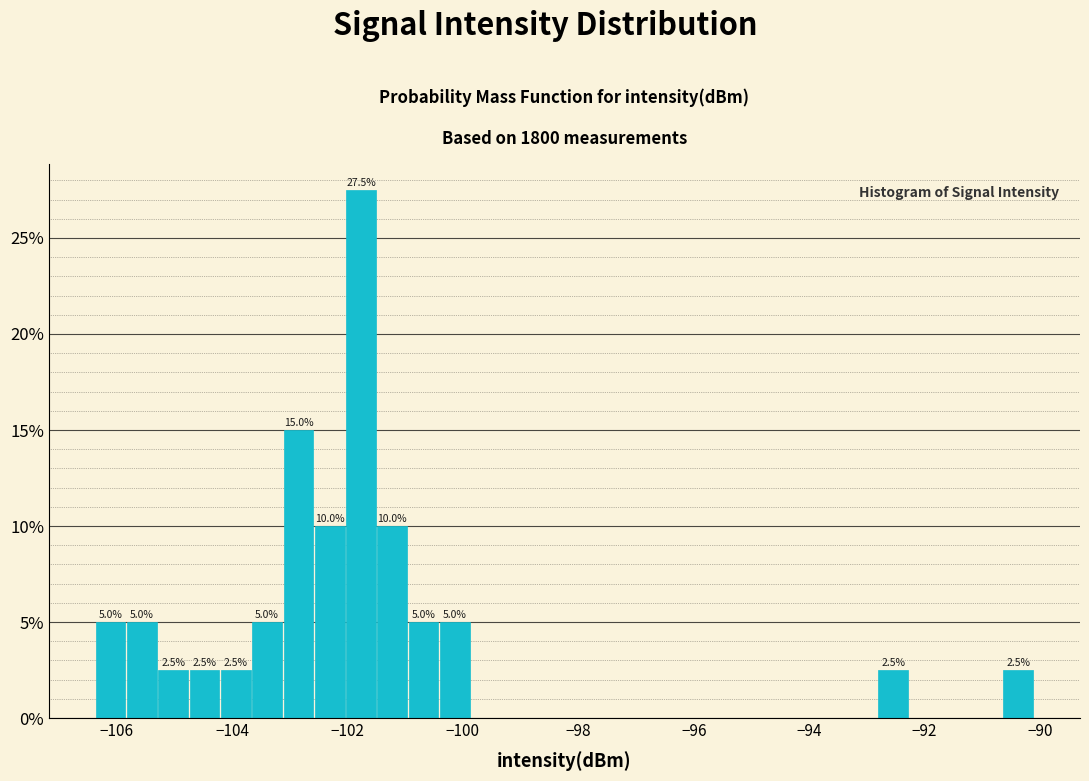

Around what value on the x-axis is the tallest bar? Give the approximate position of its centre, as read against the axis.

-101.8